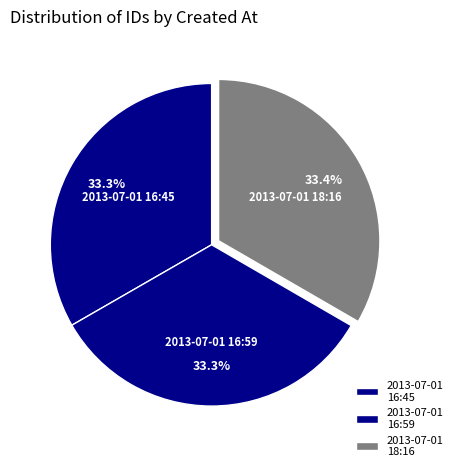

Approximately how many times larger is the value at 2013-07-01 18:16 compared to 2013-07-01 16:45?

1.0